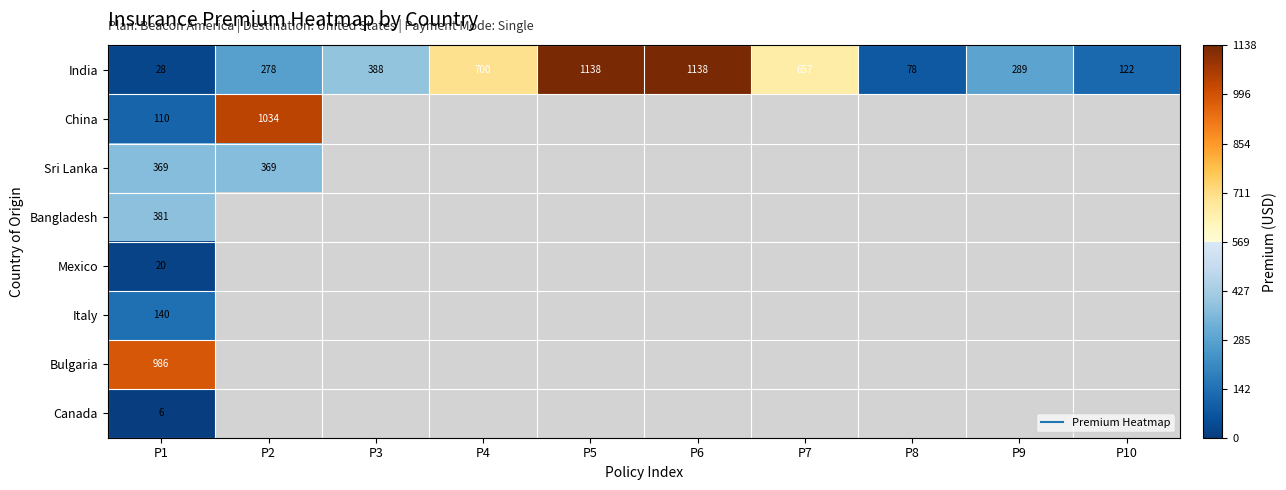

How many data points does each series have?

10